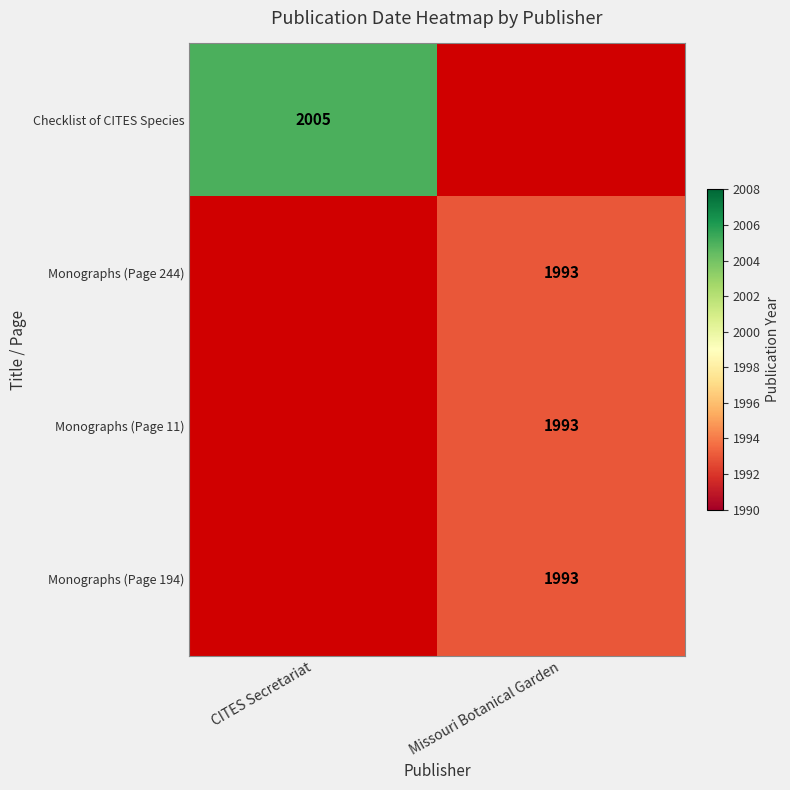

At how many categories does at least one series exceed 2000?

1